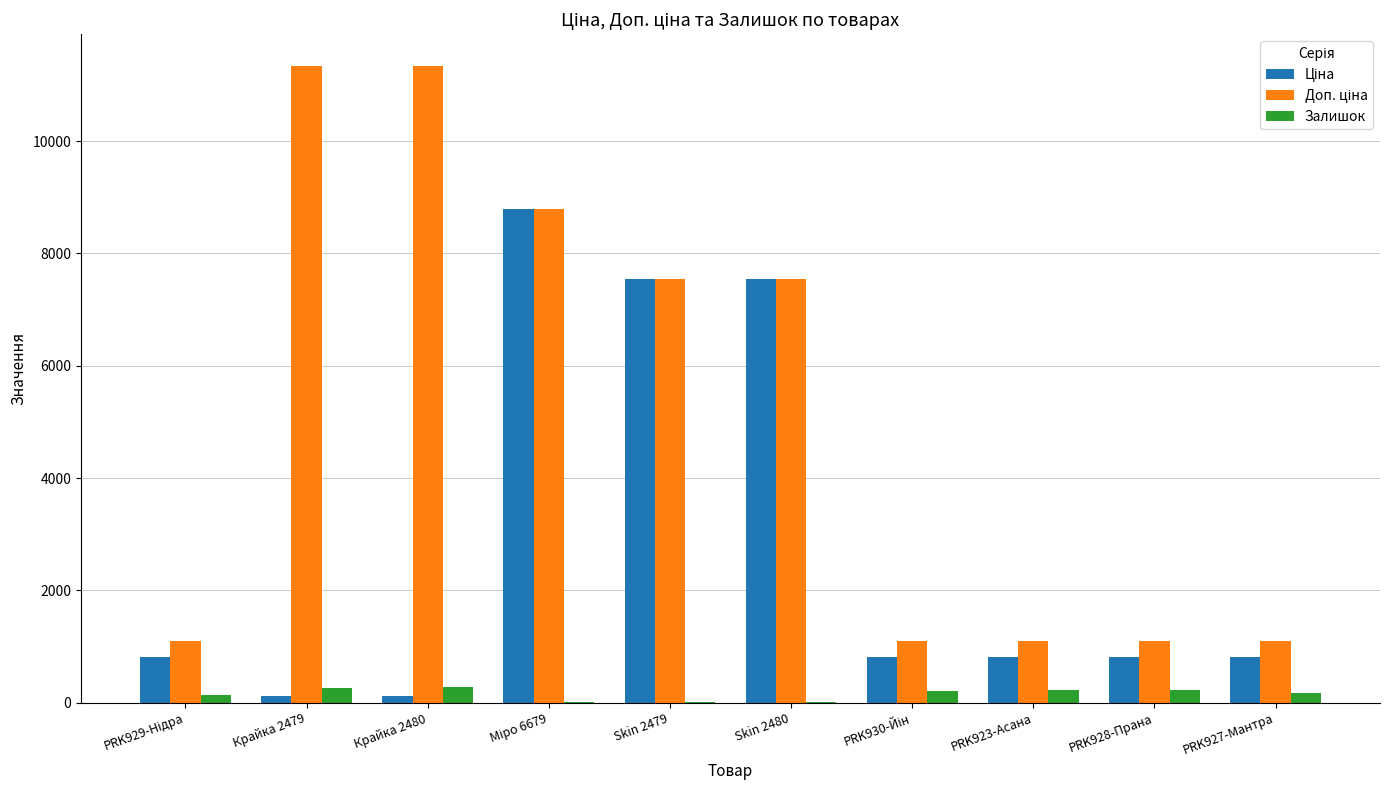

What is the maximum value for Залишок?

290.0